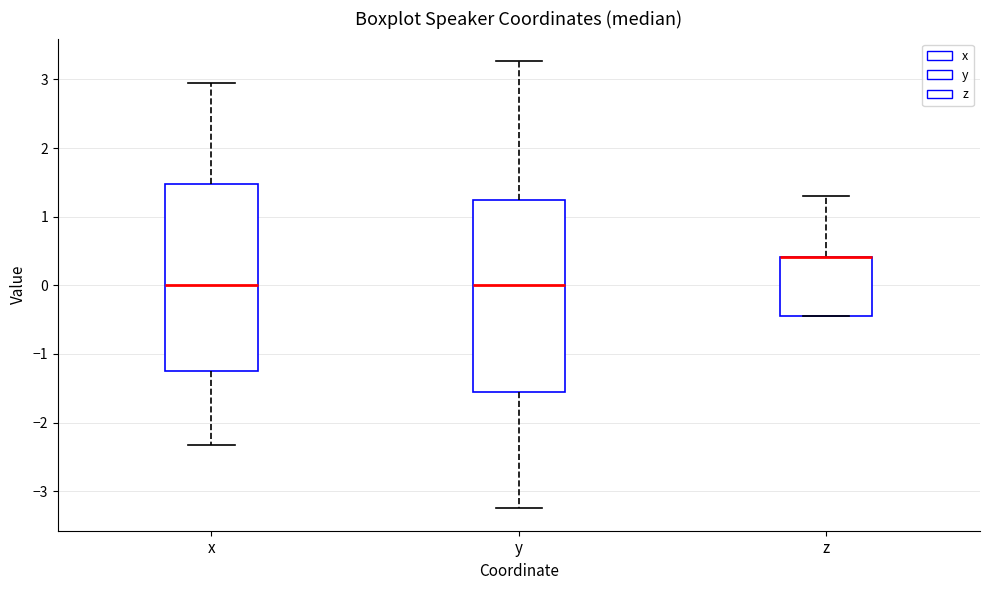

Reading left to right, transcribe this box plot: for each box, give where its median line is, the range the box spans, and where its two whiskers end, as read against the y-axis. The values are not printed on the chart, so give them approximately, as read against the axis.

x: median 0.0, box -1.2 to 1.5, whiskers -2.3 to 3.0
y: median 0.0, box -1.5 to 1.3, whiskers -3.2 to 3.3
z: median 0.4 (drawn on the box's upper edge), box -0.4 to 0.4, whiskers -0.4 to 1.3